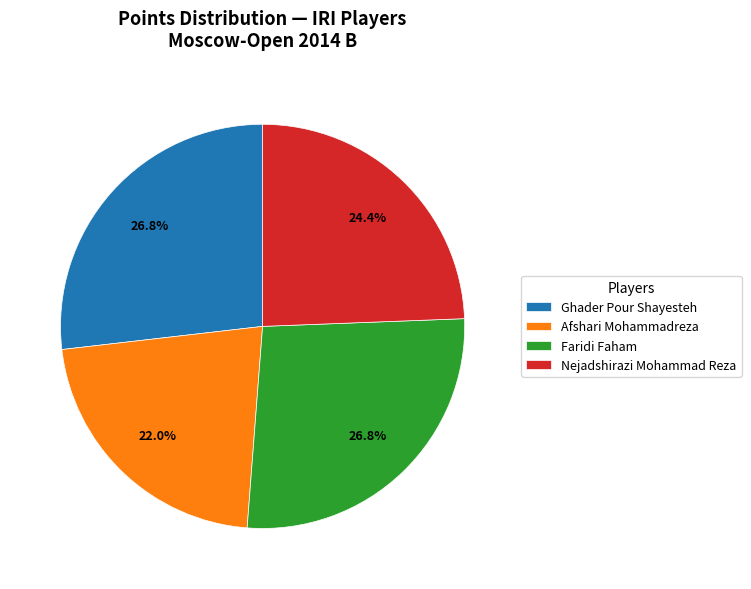

Count the number of slices in the pie.

4